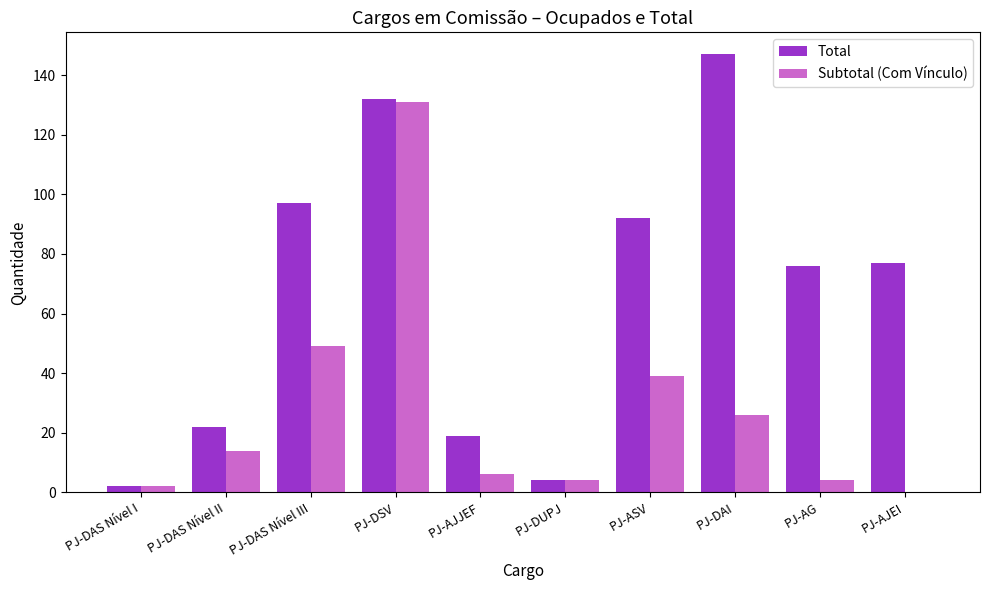

At which category is the sum across all series the highest?

PJ-DSV